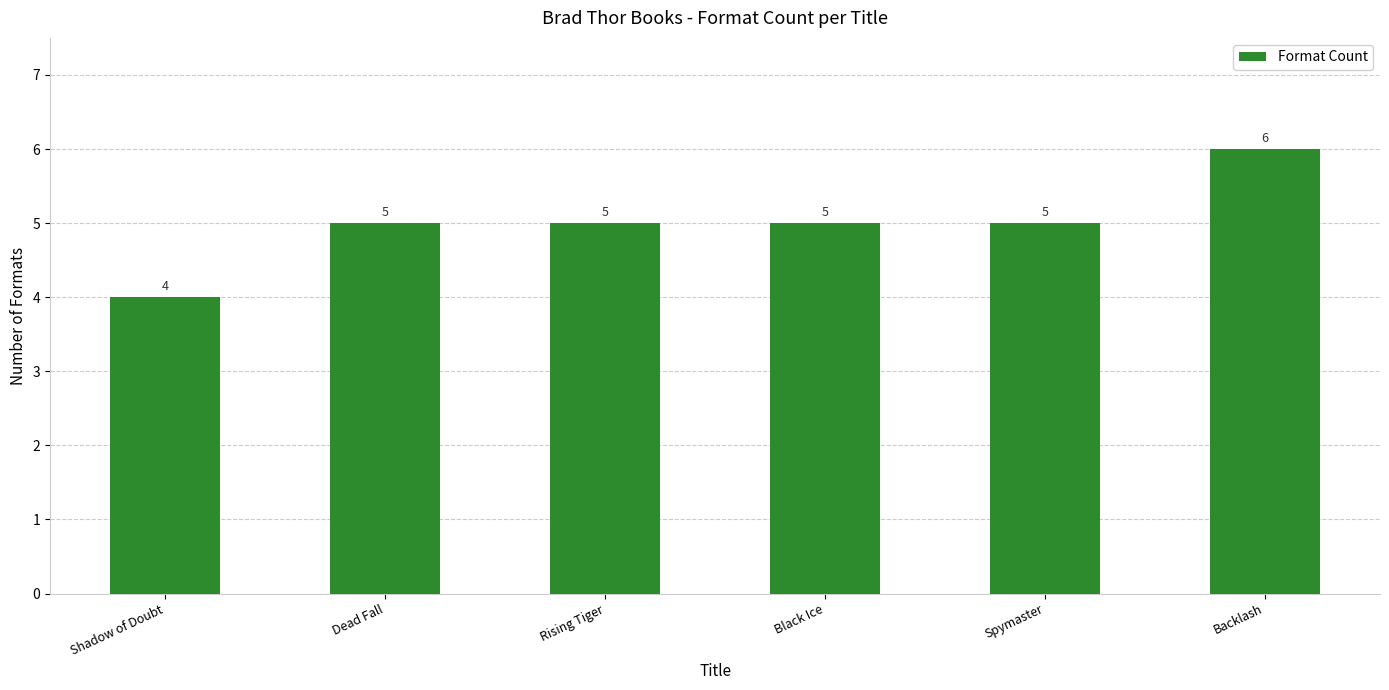

What is the ratio of the value at Spymaster to the value at Dead Fall?

1.0